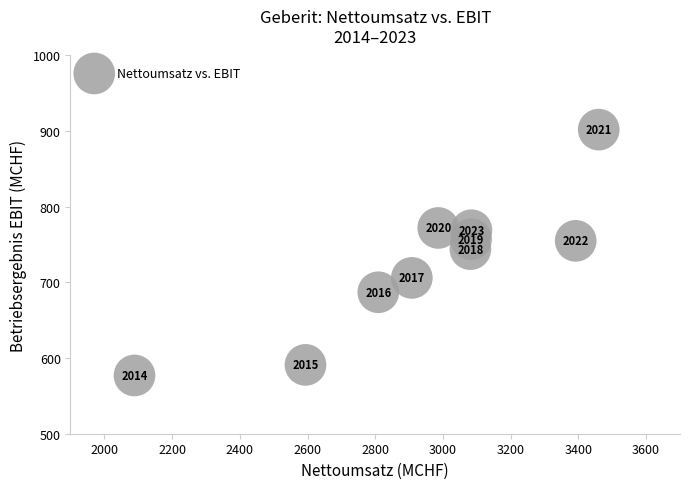

What is the average X value?

2949